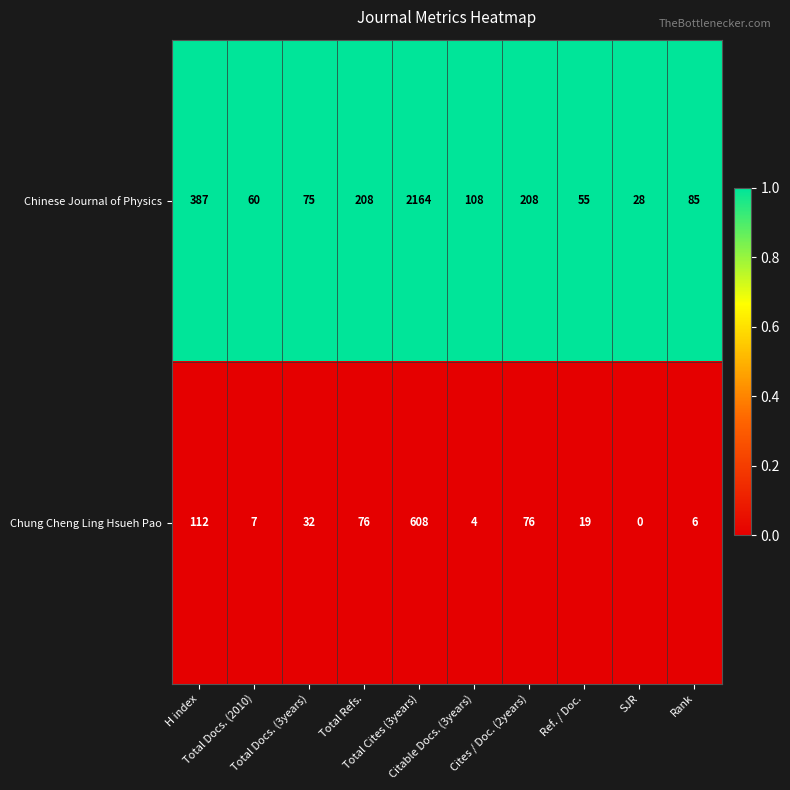

Between Total Docs. (2010) and Rank, which series saw the biggest shift?

Chinese Journal of Physics